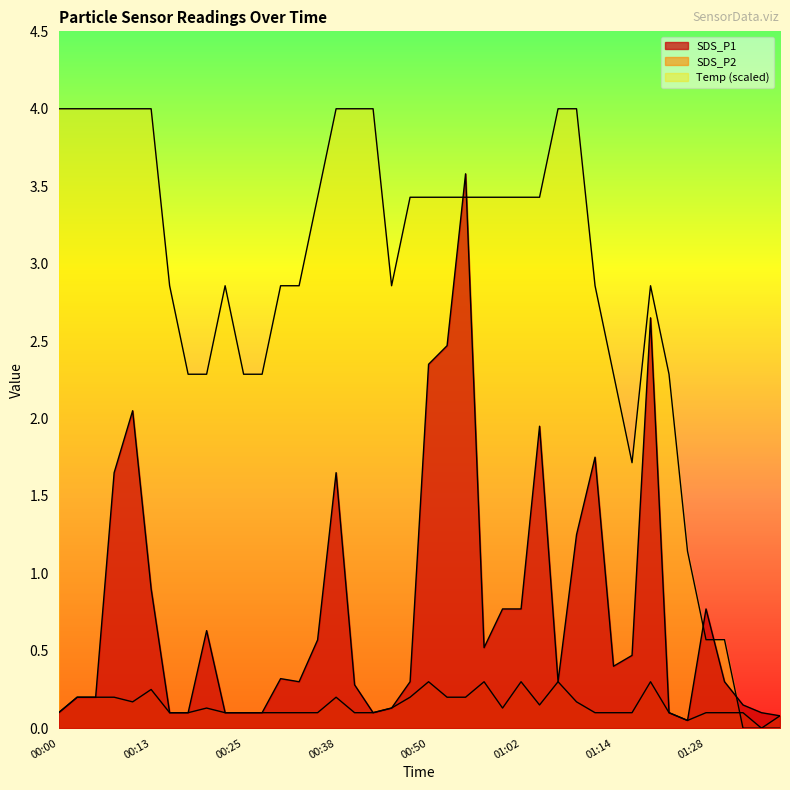

The value of SDS_P2 at 01:17 is 0.1. True or false?

True